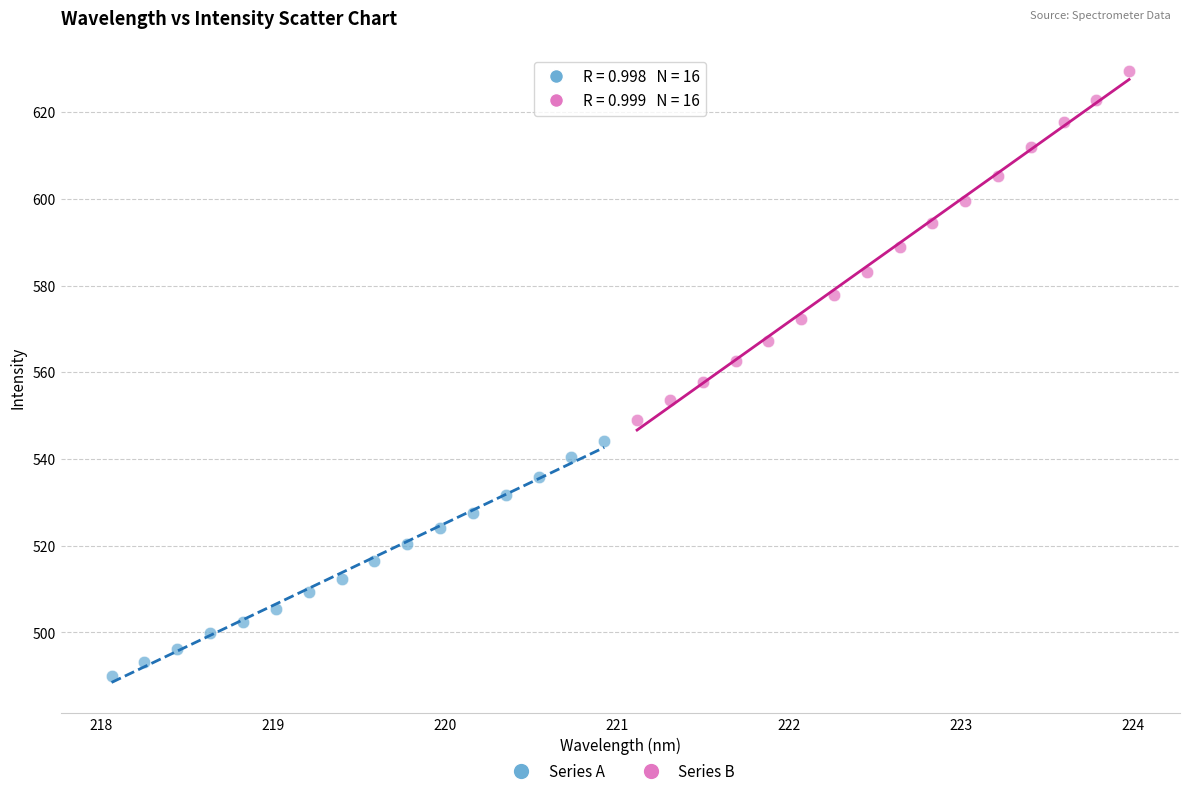

Which series contains the highest Y value?

Series B